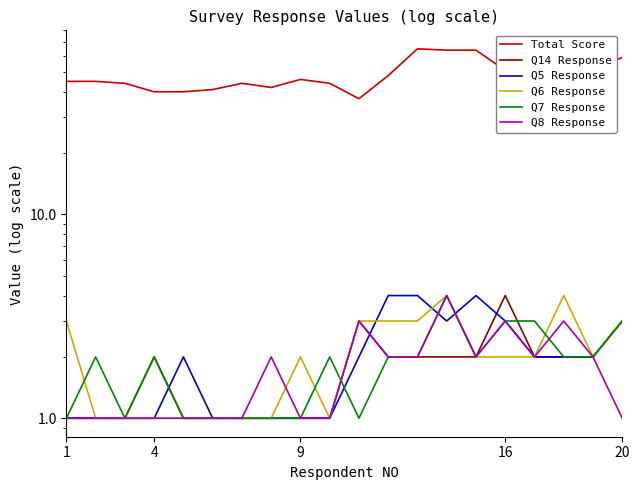

Reading right to left, transcribe all the data shown in this chart.

Total Score: 59	51	54	53	51	64	64	65	48	37	44	46	42	44	41	40	40	44	45	45
Q14 Response: 3	2	2	2	4	2	2	2	2	3	1	1	1	1	1	1	2	1	1	1
Q5 Response: 3	2	2	2	3	4	3	4	4	2	1	1	1	1	1	2	1	1	1	1
Q6 Response: 3	2	4	2	2	2	4	3	3	3	1	2	1	1	1	1	1	1	1	3
Q7 Response: 3	2	2	3	3	2	4	2	2	1	2	1	1	1	1	1	2	1	2	1
Q8 Response: 1	2	3	2	3	2	4	2	2	3	1	1	2	1	1	1	1	1	1	1